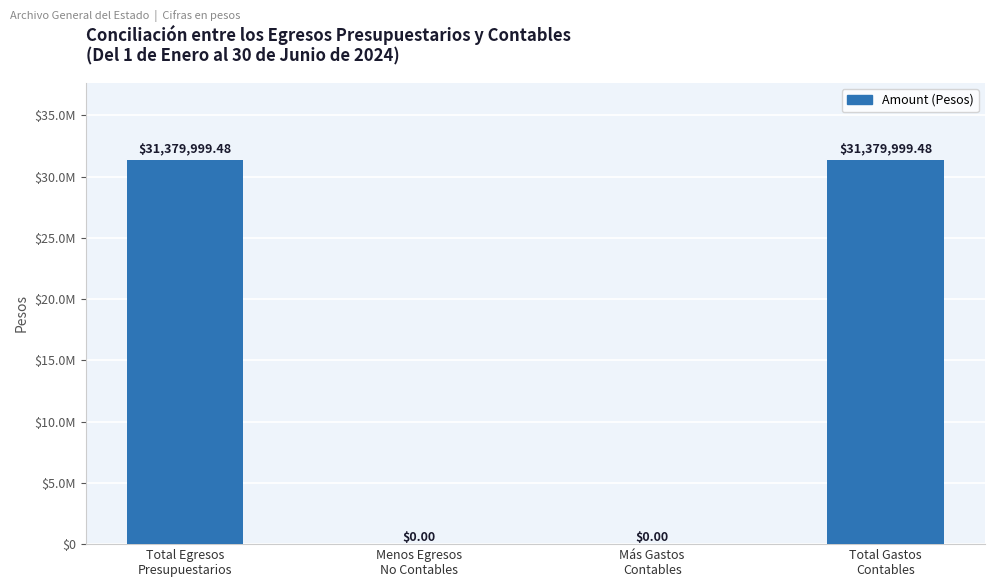

How many data points are less than 31379999?

2